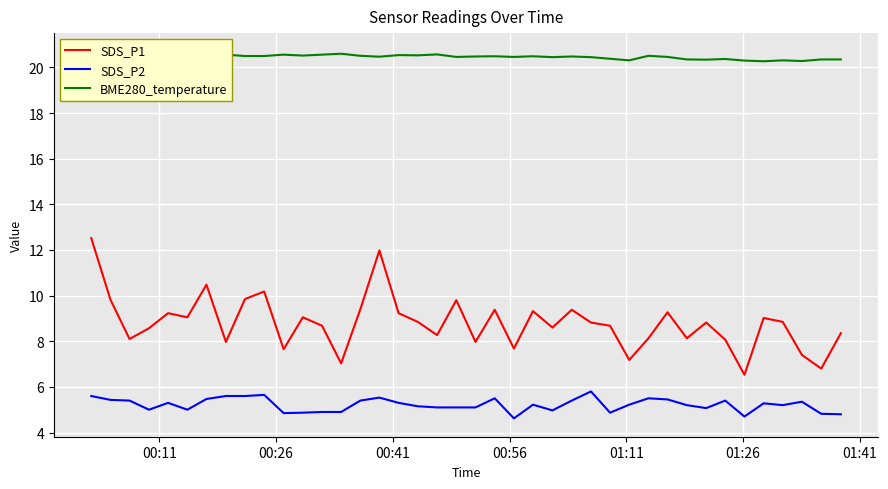

True or false: SDS_P1 and SDS_P2 intersect in this chart.

False